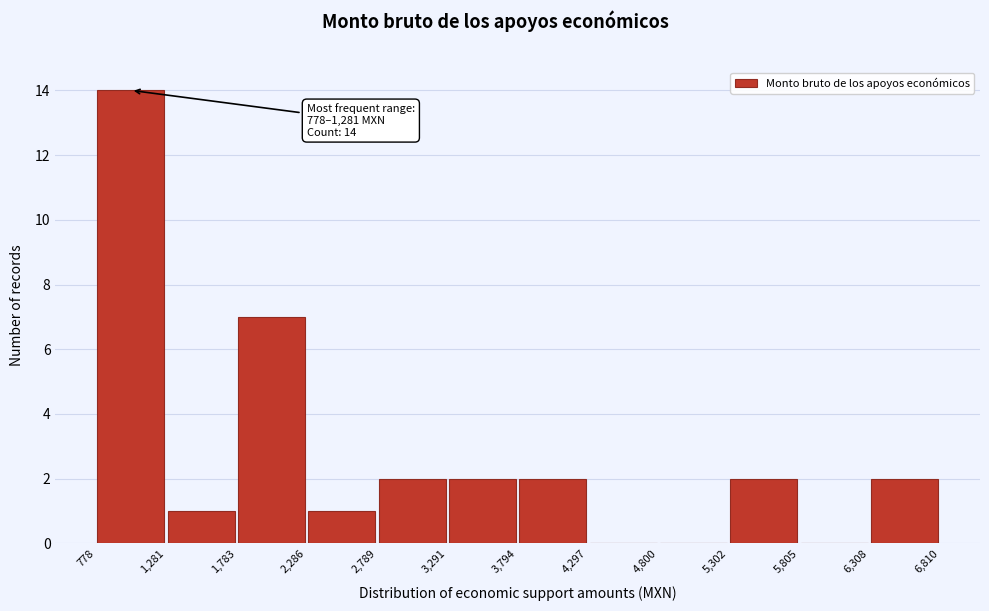

Which range on the x-axis has the tallest bar?

778 to 1,281